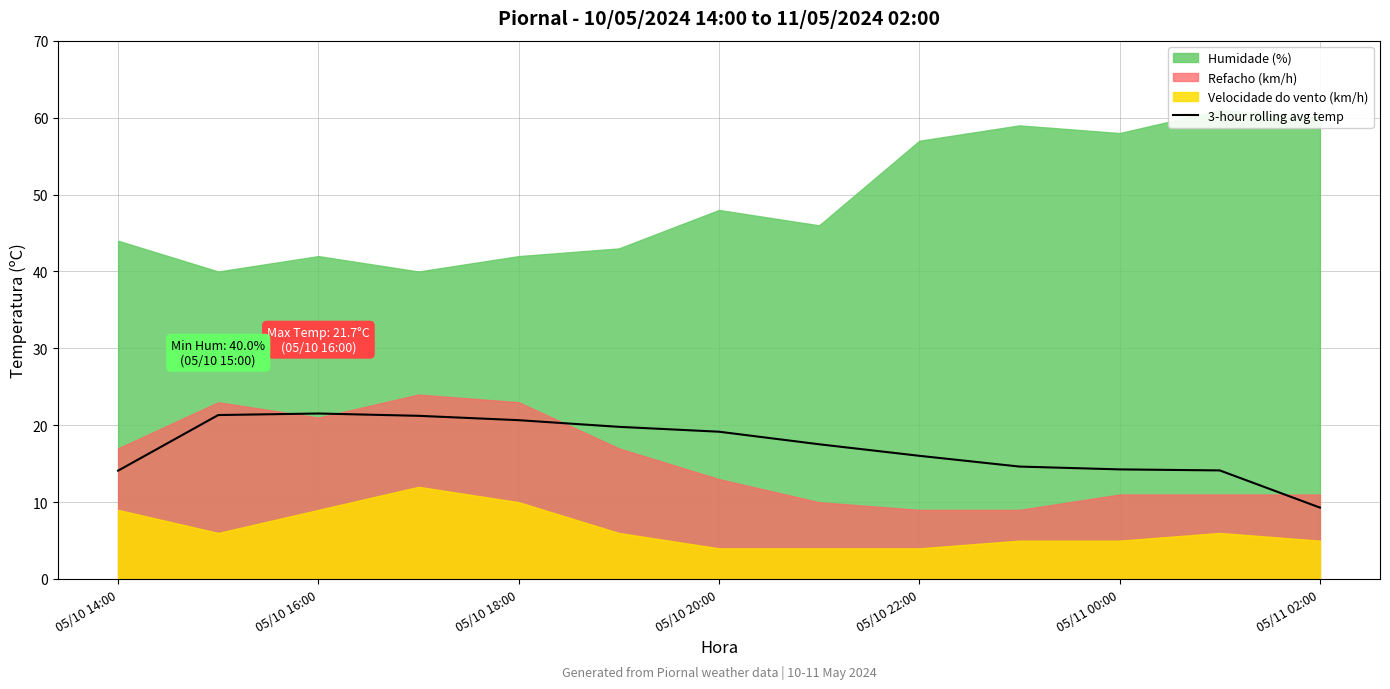

Is it true that 3-hour rolling avg temp equals 5.7 at 05/10 22:00?

False